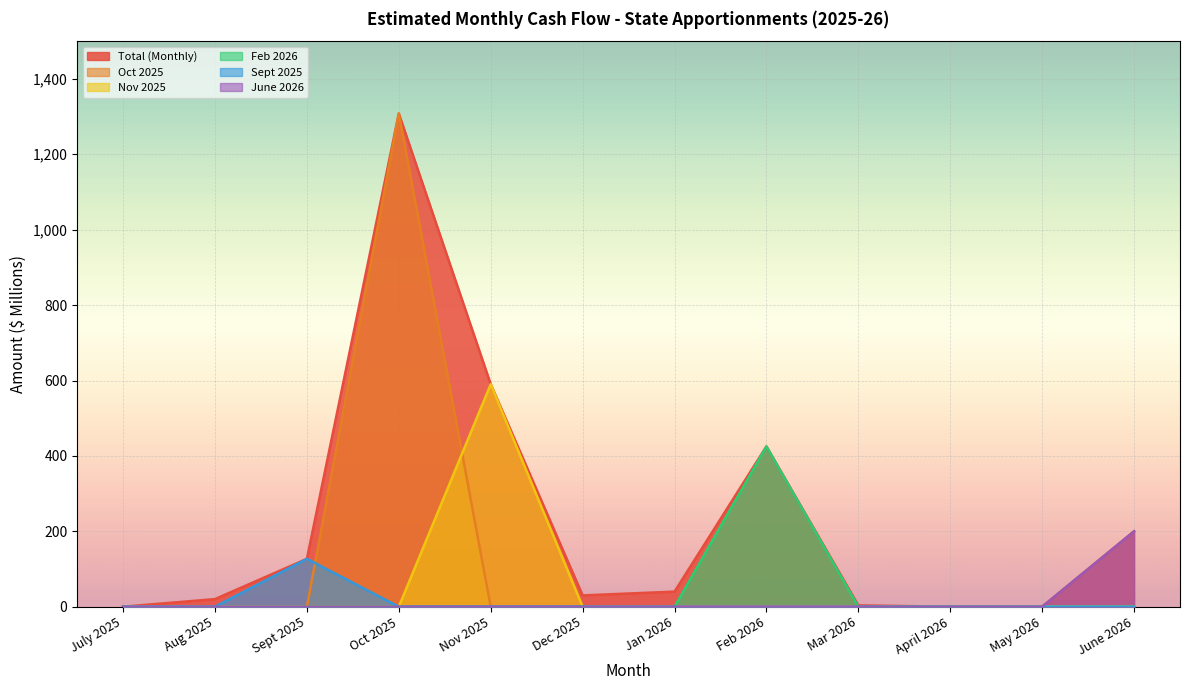

True or false: Feb 2026 has more than 1 points higher than both neighbors.

False